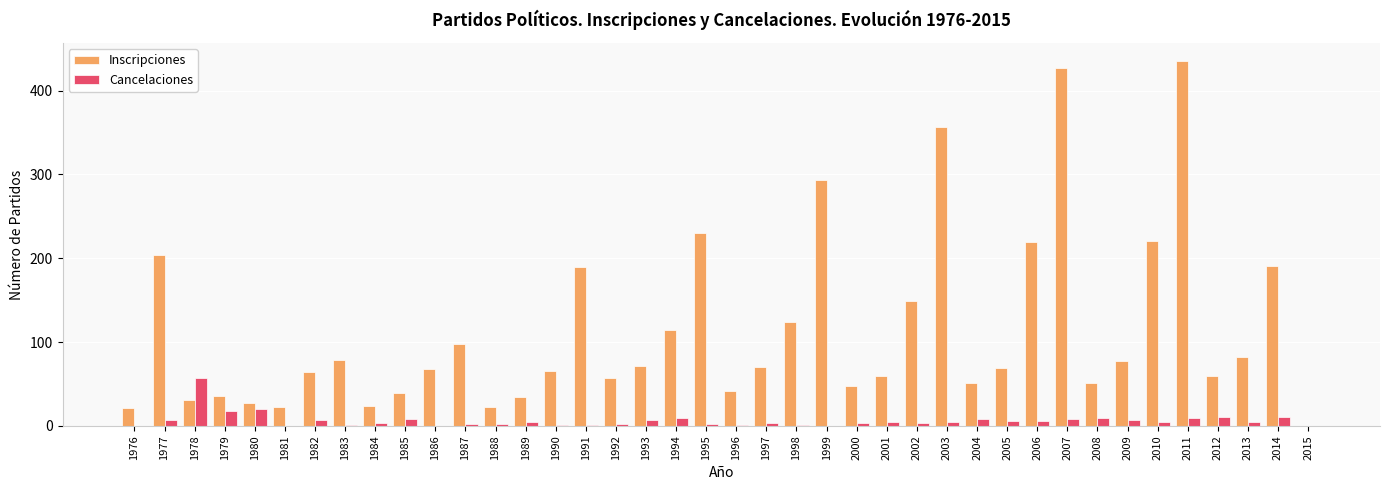

Count the number of data series in this chart.

2